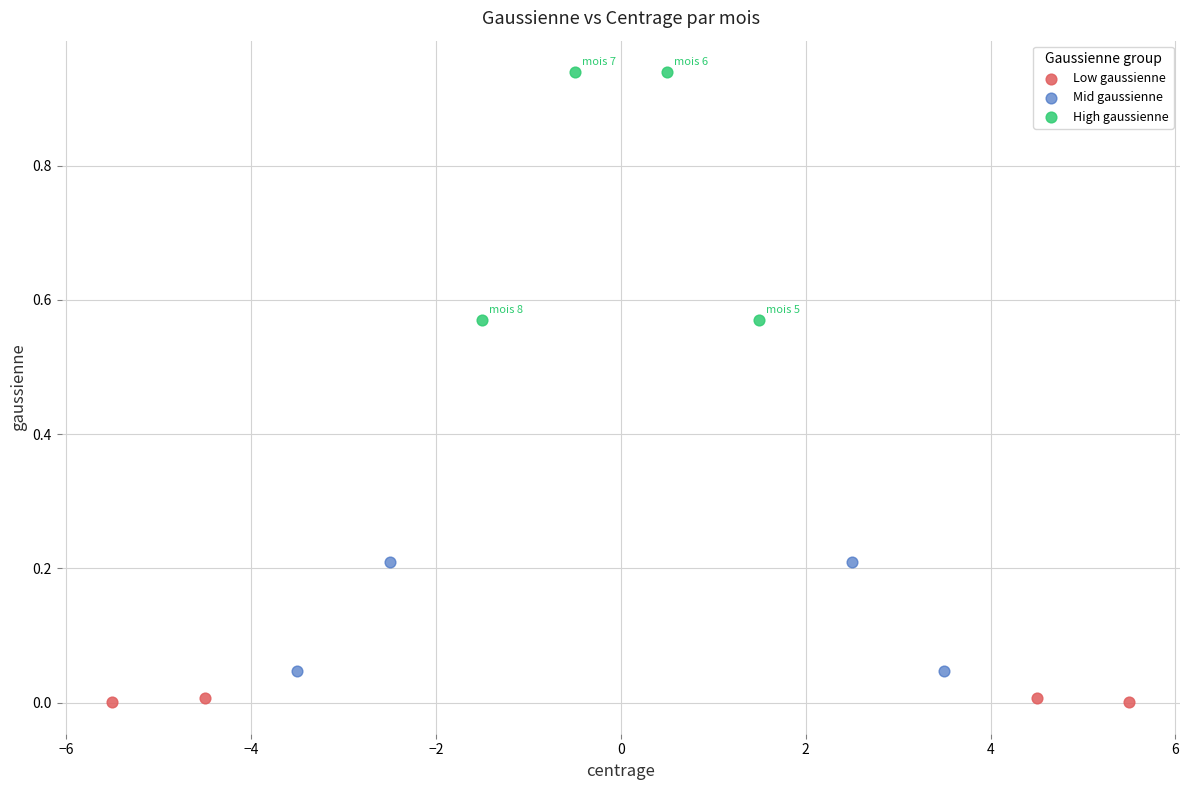

What are all the series names shown in the legend?

Low gaussienne, Mid gaussienne, High gaussienne